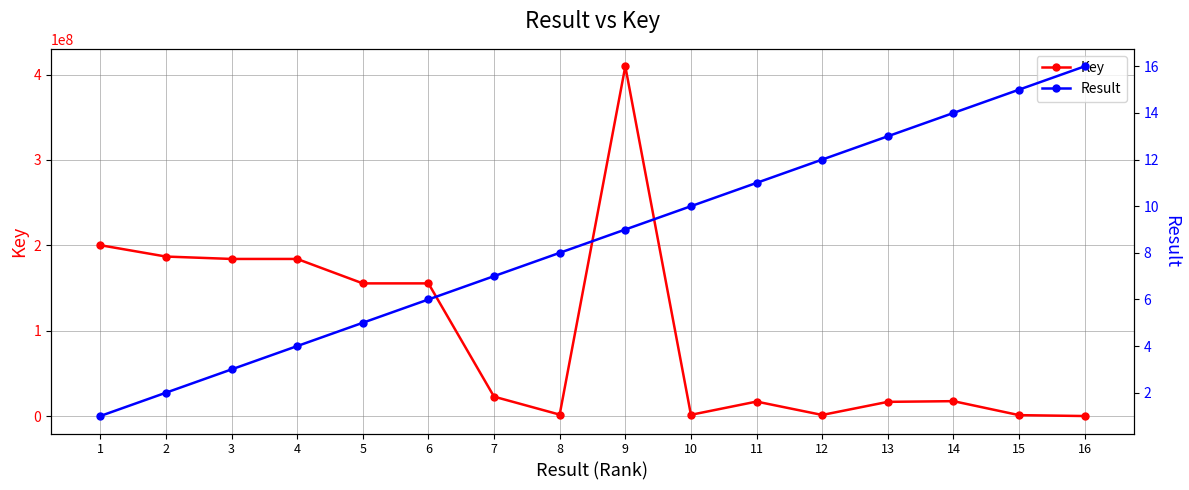

List the series in order of their peak value, highest first.

Key, Result